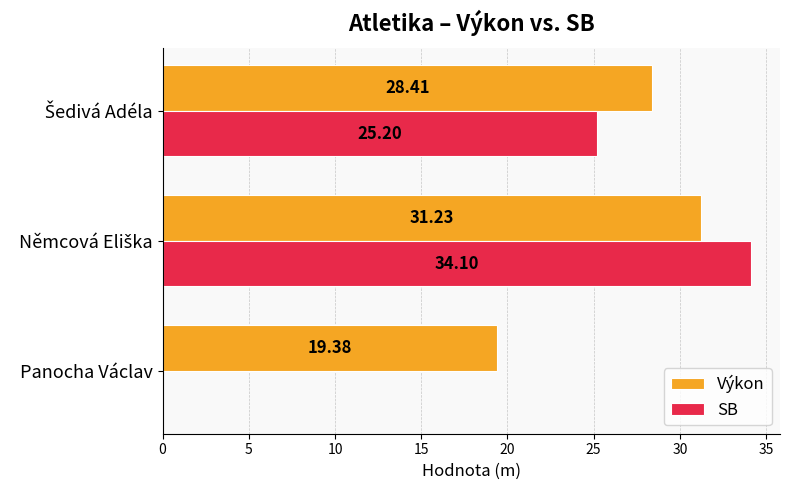

What is the sum of all SB values?

59.3